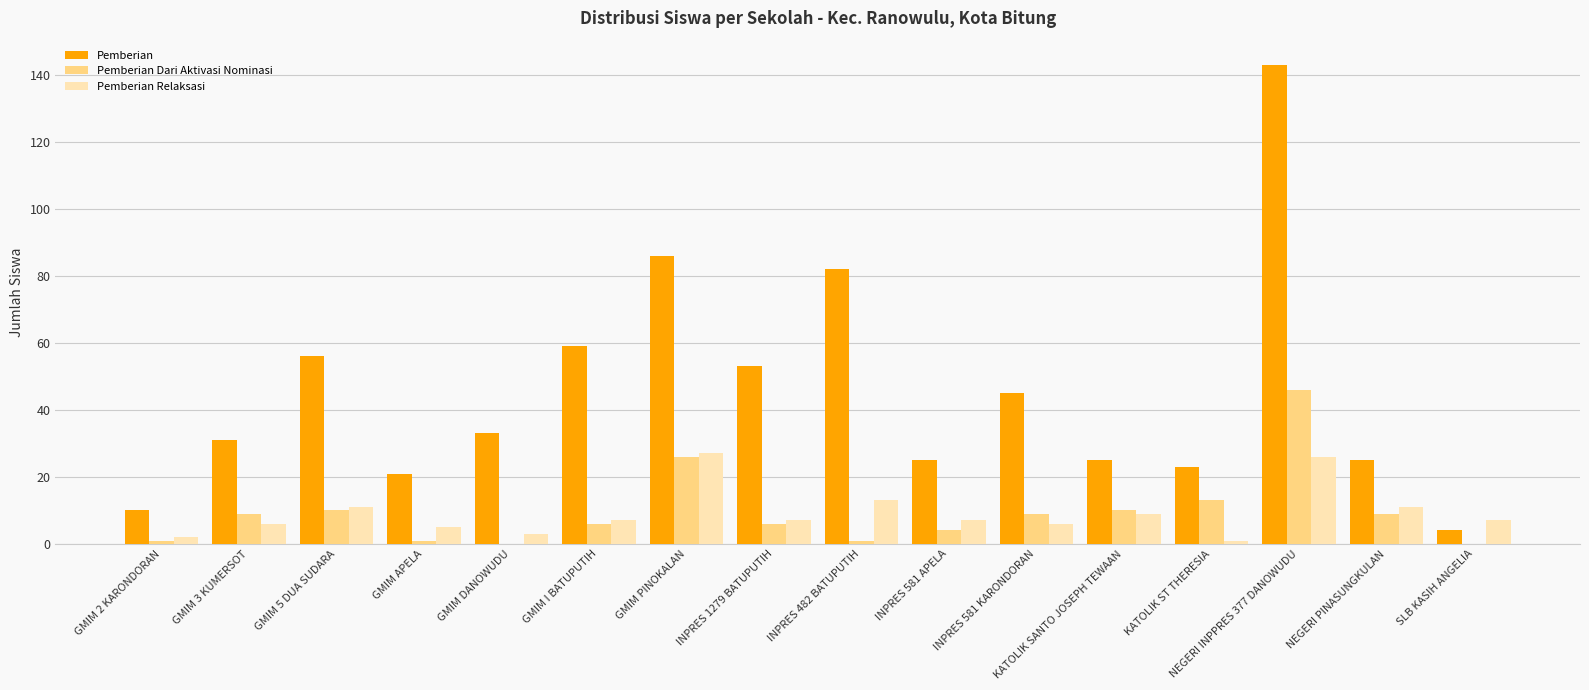

The Pemberian series shows 79 at GMIM 5 DUA SUDARA. True or false?

False